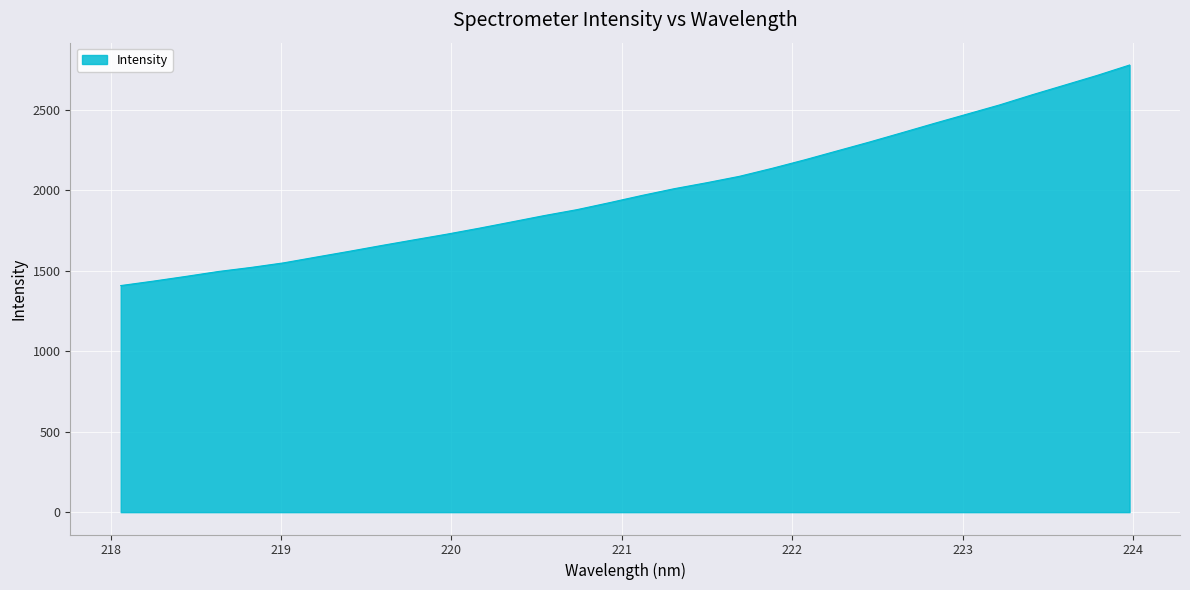

What is the smallest value displayed?

1408.7